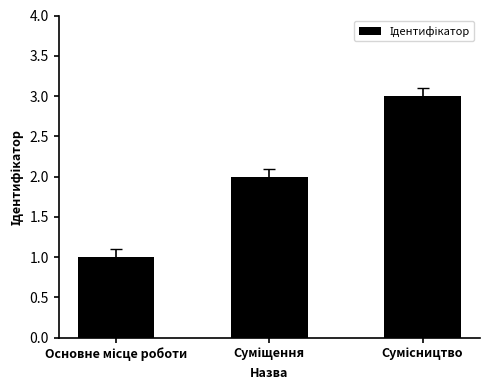

Reading right to left, list all the values displayed in this chart.

3	2	1